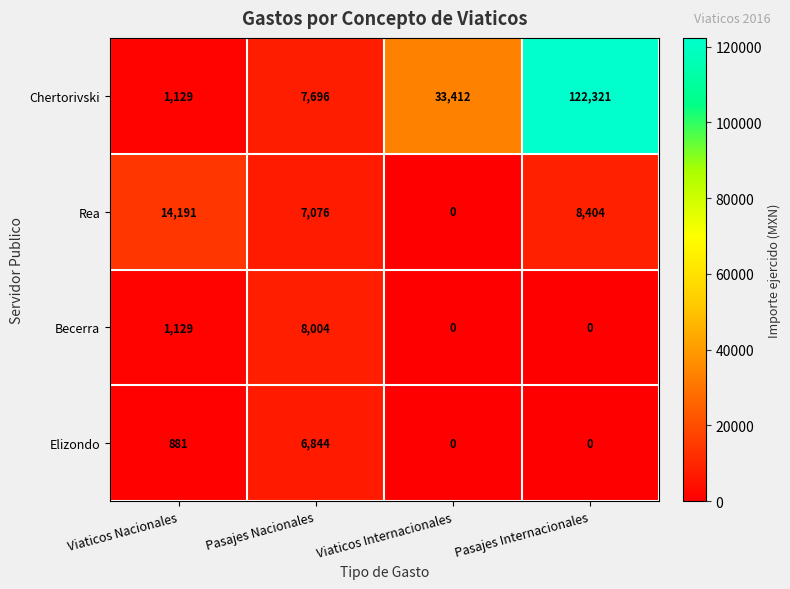

True or false: Chertorivski has a value of 4004 at Pasajes Nacionales.

False